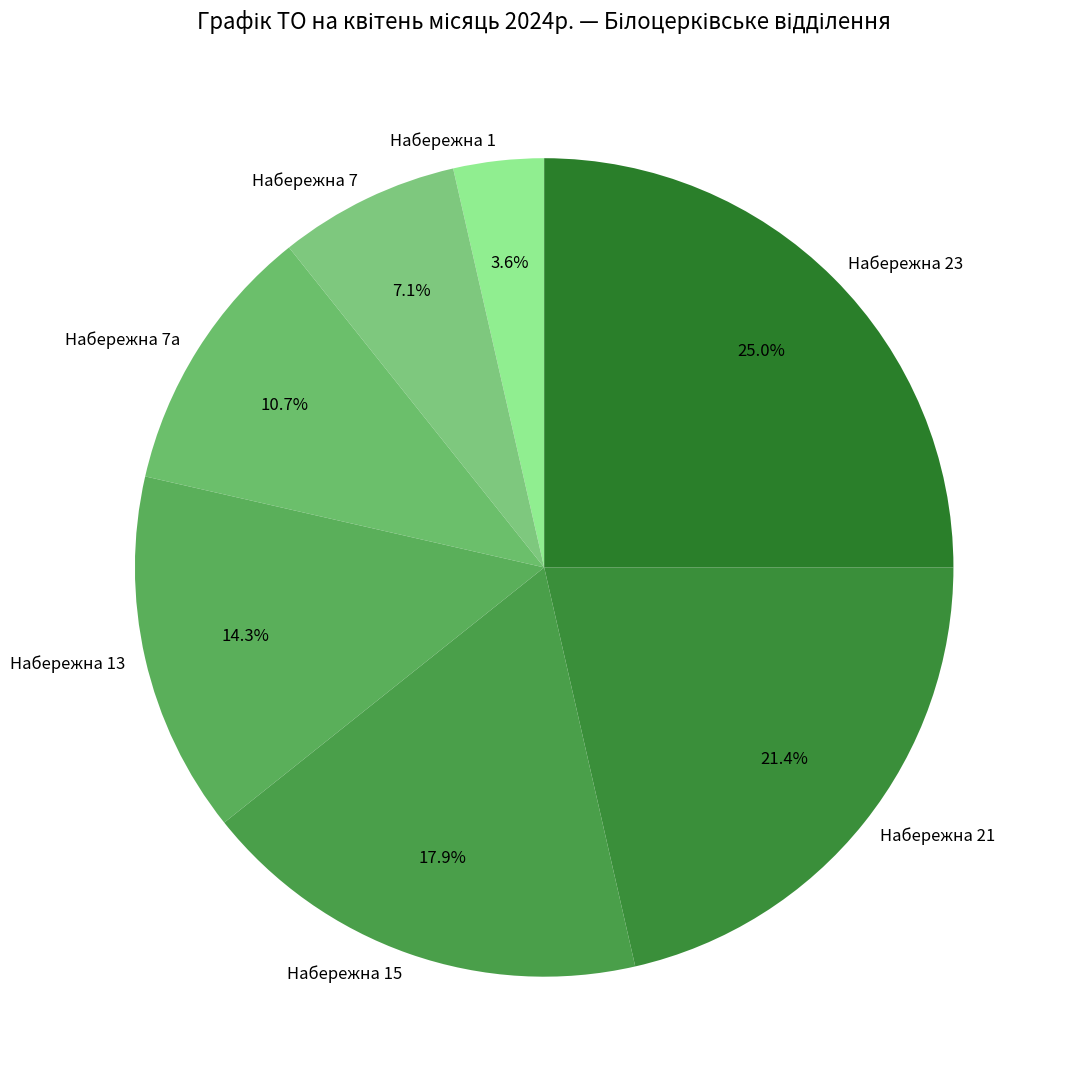

How many slices are in this pie chart?

7